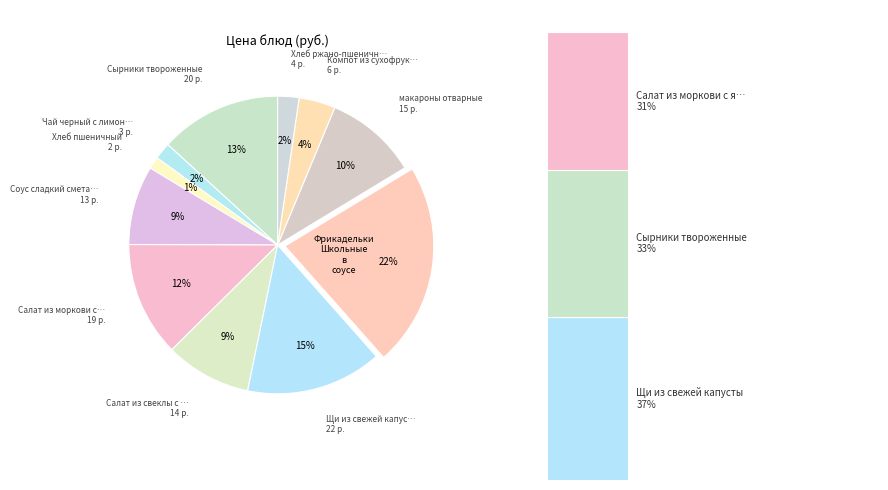

Does any single category account for the majority?

No